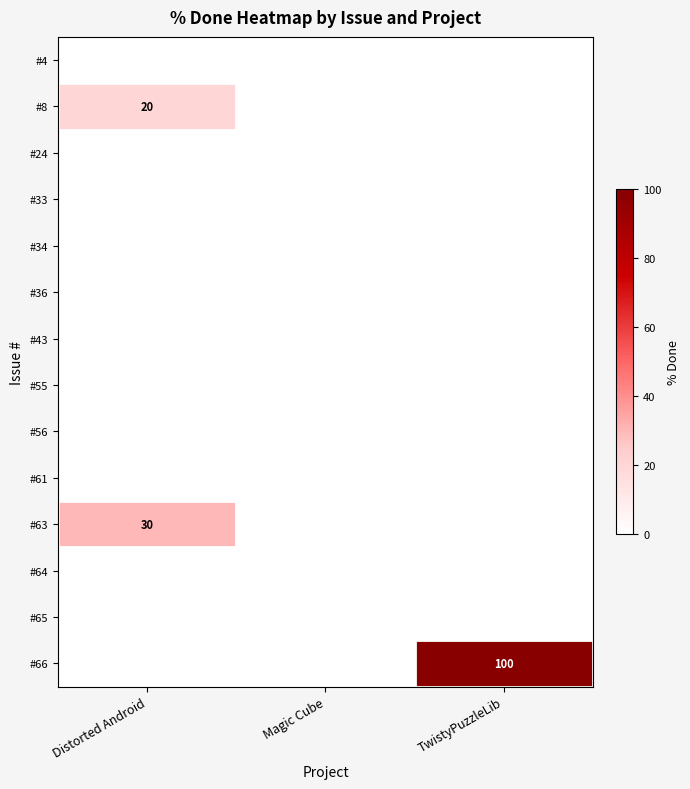

True or false: #66 has a value of 100 at TwistyPuzzleLib.

True